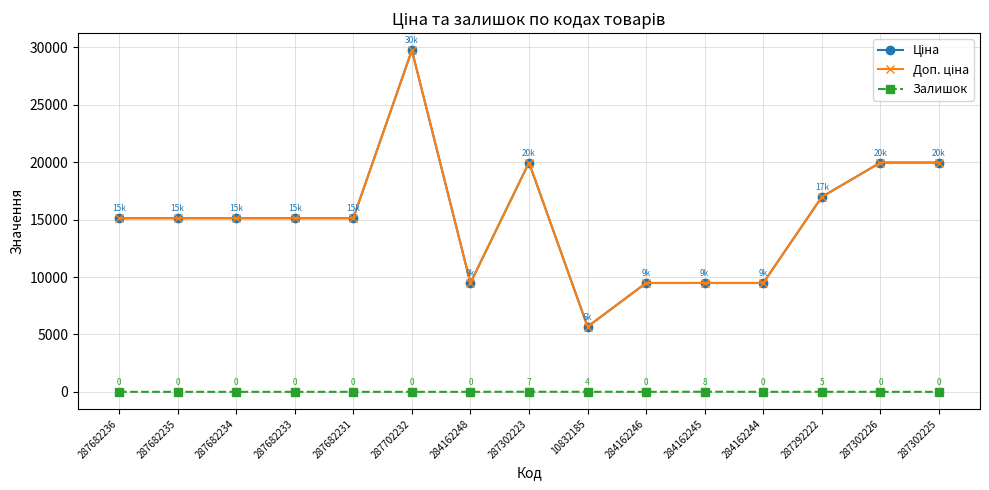

How many categories are shown in the chart?

15